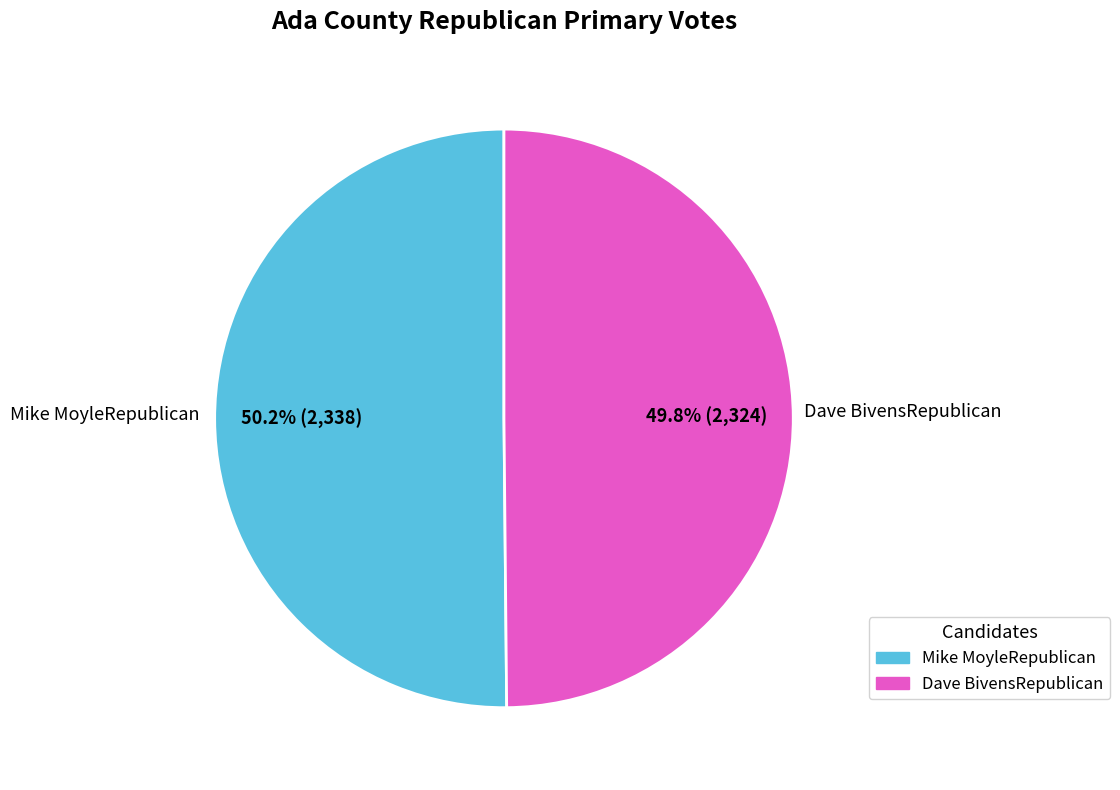

Count the number of slices in the pie.

2